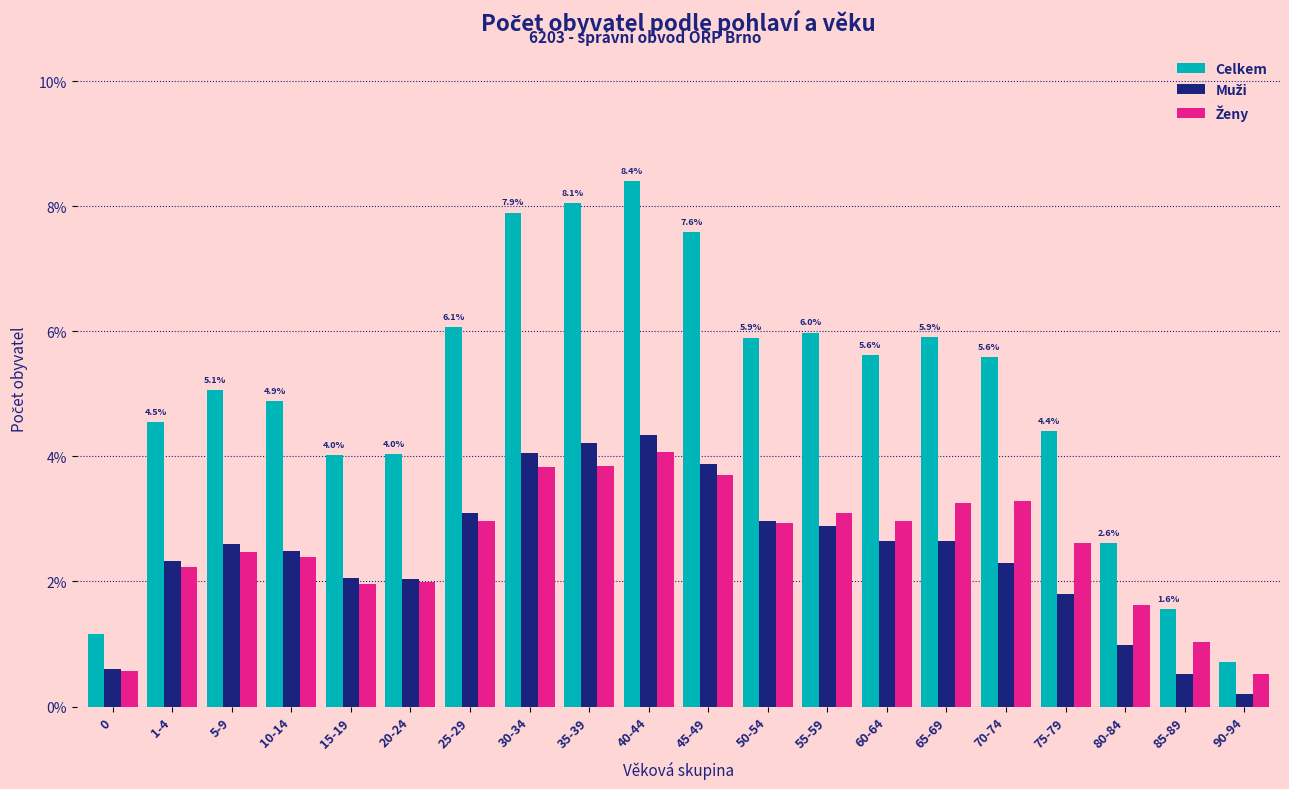

Which series has the widest spread of values?

Celkem